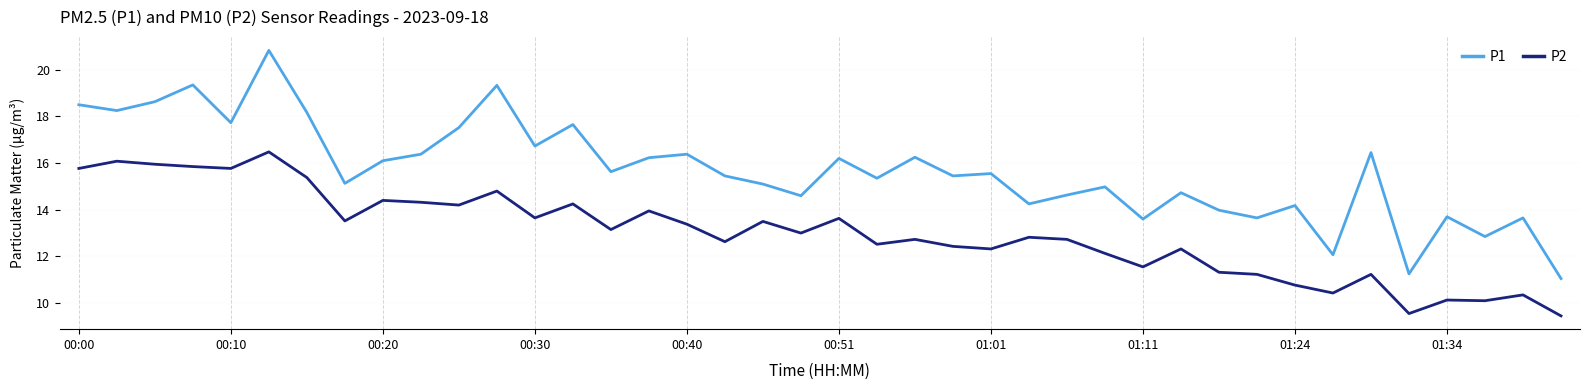

True or false: P2 and P1 cross at least once.

False